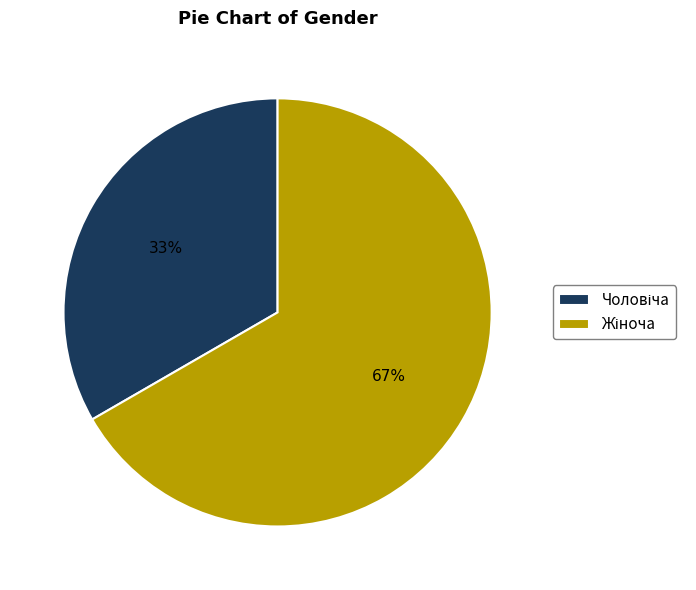

To the nearest percent, what is the average slice percentage?

50%